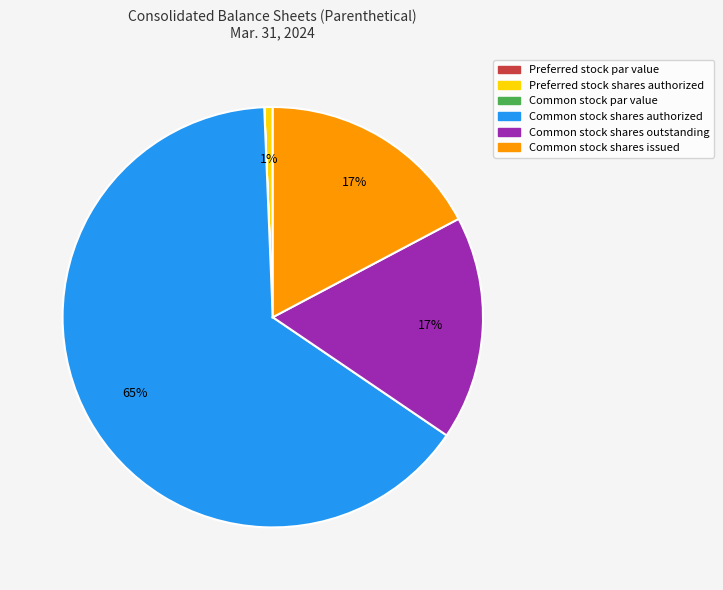

To the nearest percent, what is the difference between the largest and smallest slice percentages?

65%